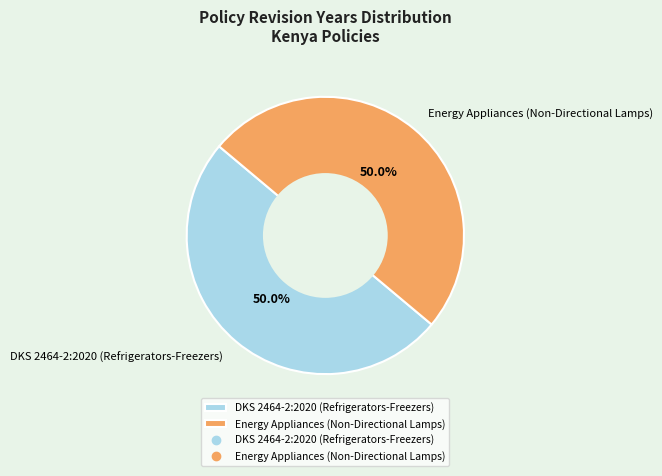

What portion of the pie excludes Energy Appliances (Non-Directional Lamps)?

50.0%